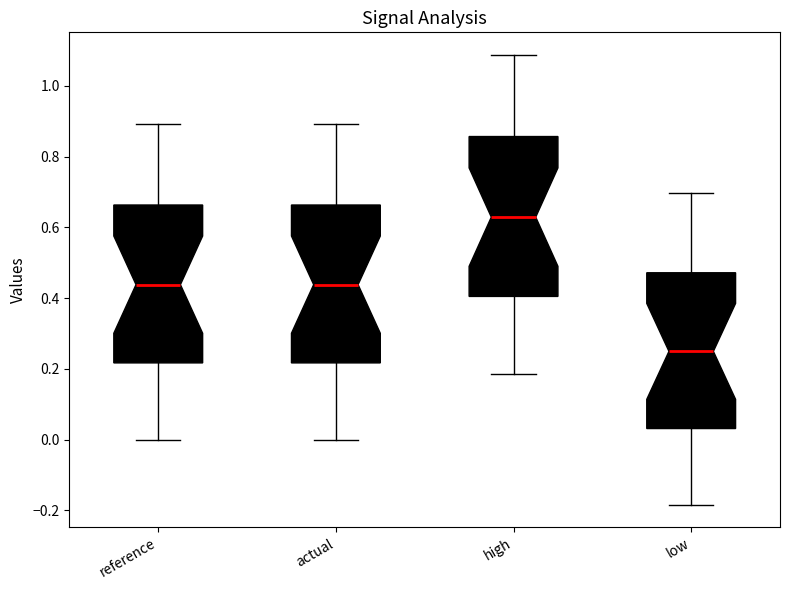

Which box has the lowest median line?

low